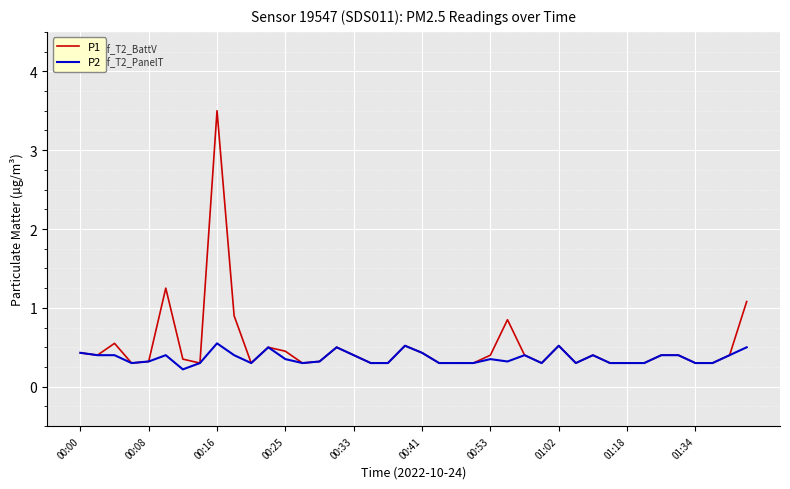

Which series has the widest spread of values?

P1